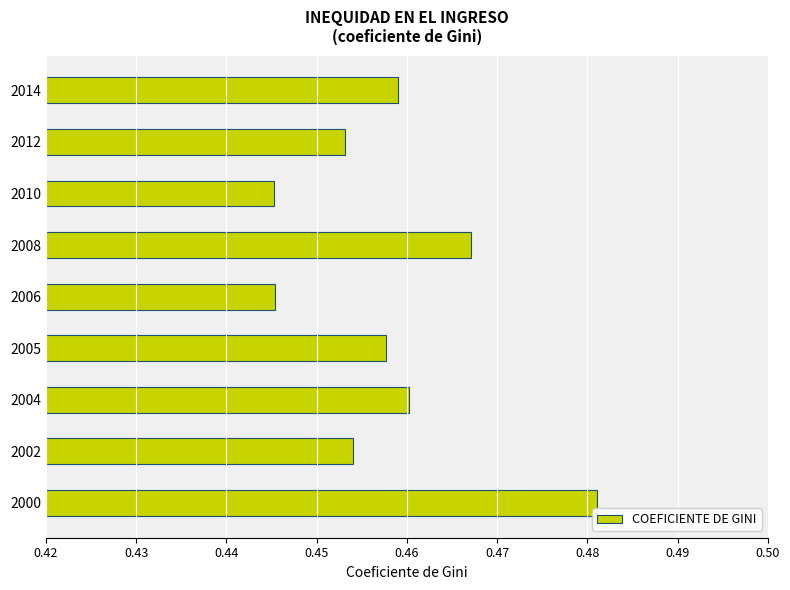

Is it true that the value at 2005 is 0.8?

False